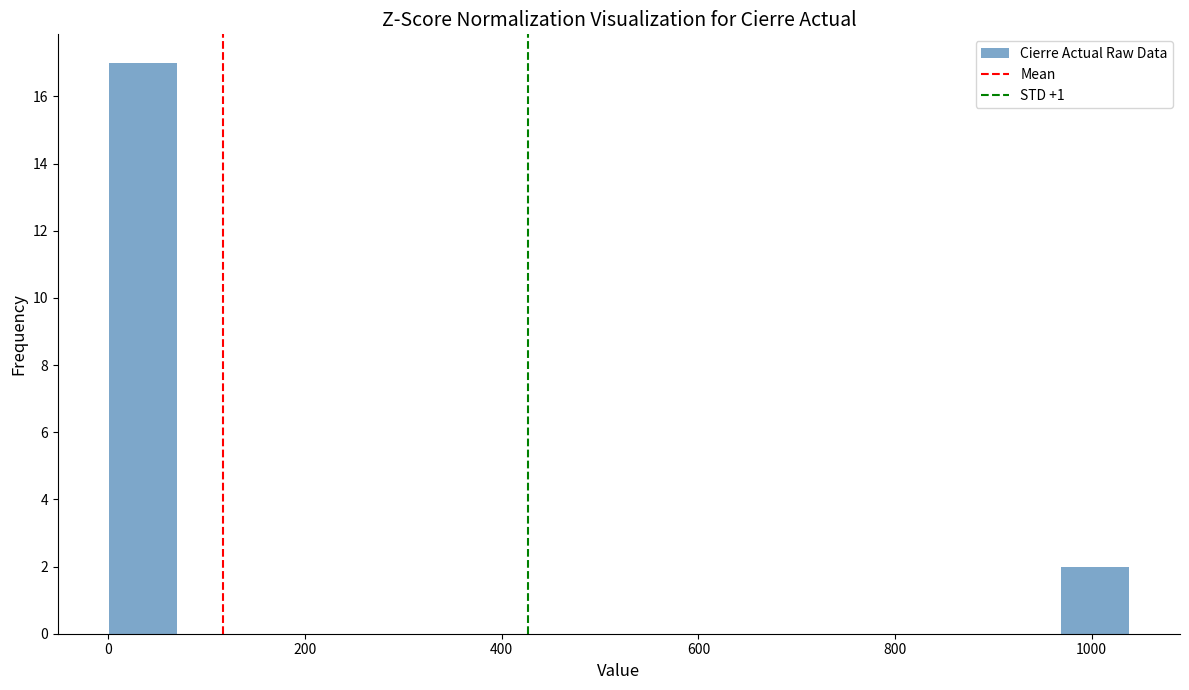

Read against the x-axis, roughly where is the centre of the tallest bar?

40